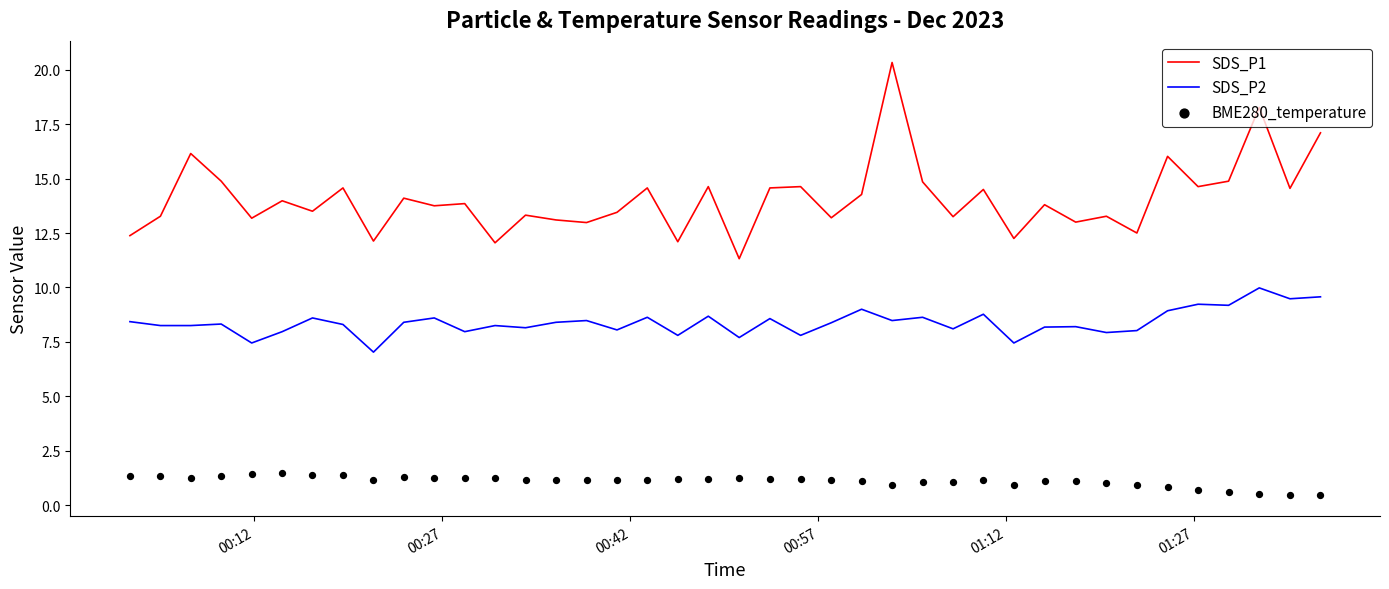

True or false: SDS_P2 and SDS_P1 cross at least once.

False